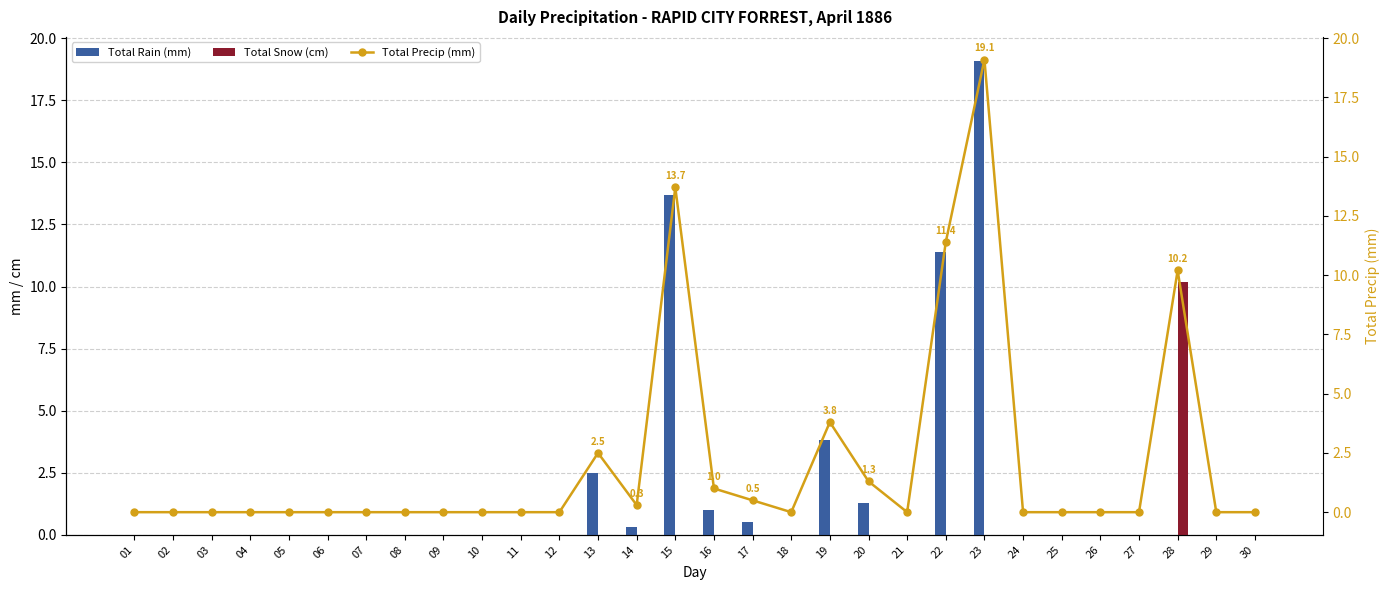

Which category has the lowest value in the Total Precip (mm) series?

01